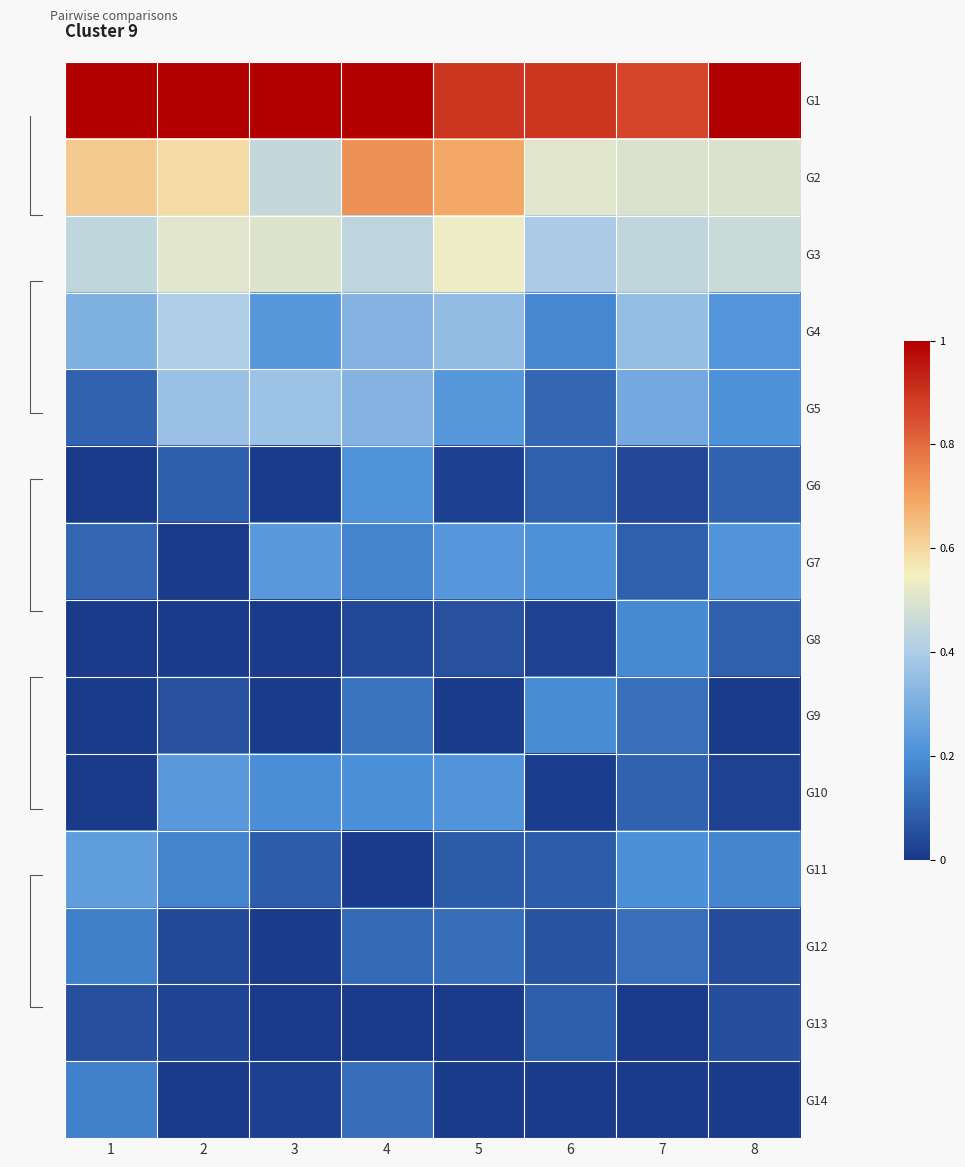

Is the value of G3 at 7 greater than the value of G4 at 7?

Yes